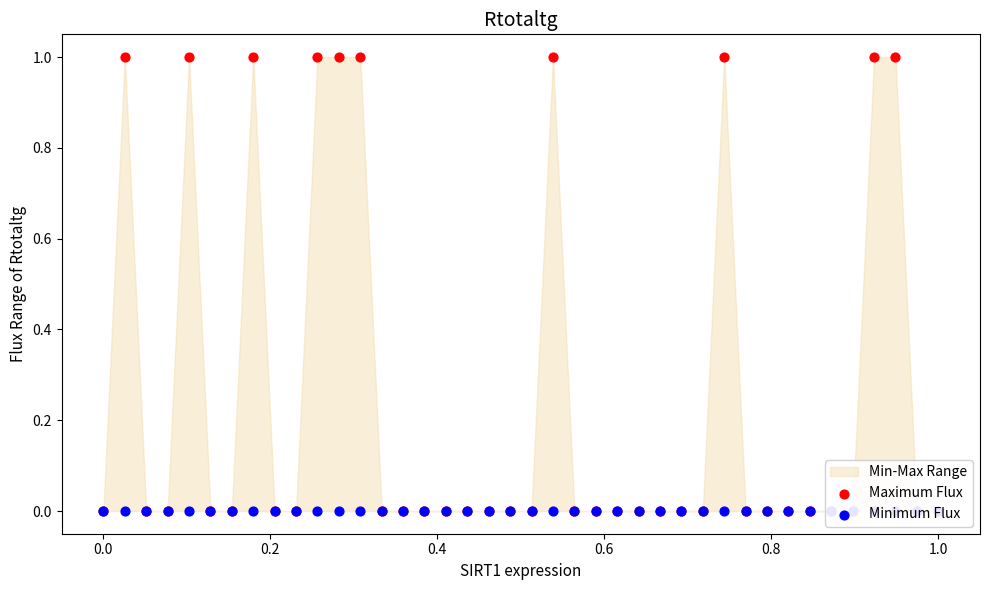

Which series has the largest Y range (max minus min)?

Maximum Flux